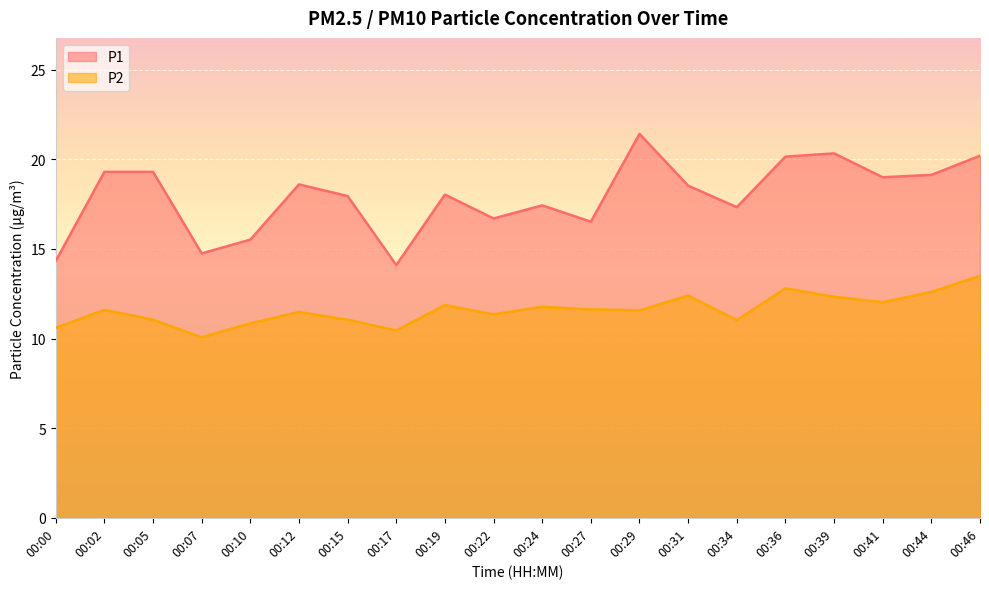

What is the difference between the P2 values at 00:02 and 00:31?

0.8